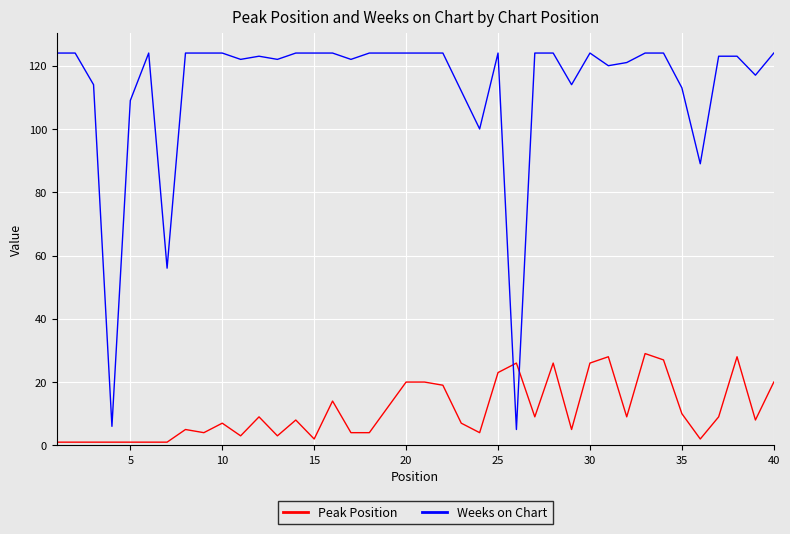

Which series ends up on top after the final intersection of Peak Position and Weeks on Chart?

Weeks on Chart